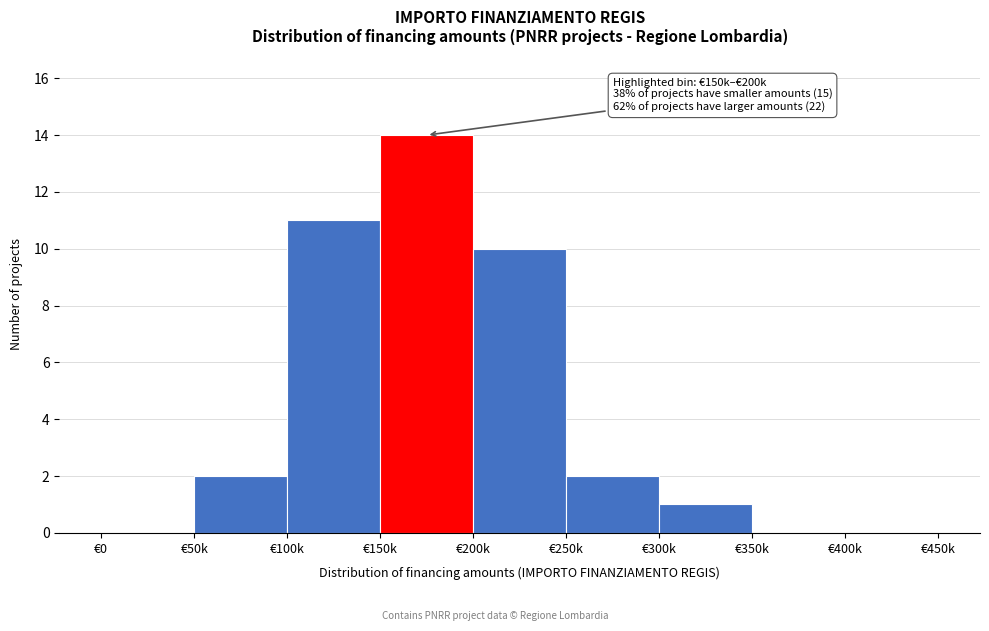

Reading left to right, transcribe all the data shown in this chart.

€0=0	€50k=2	€100k=11	€150k=14	€200k=10	€250k=2	€300k=1	€350k=0	€400k=0